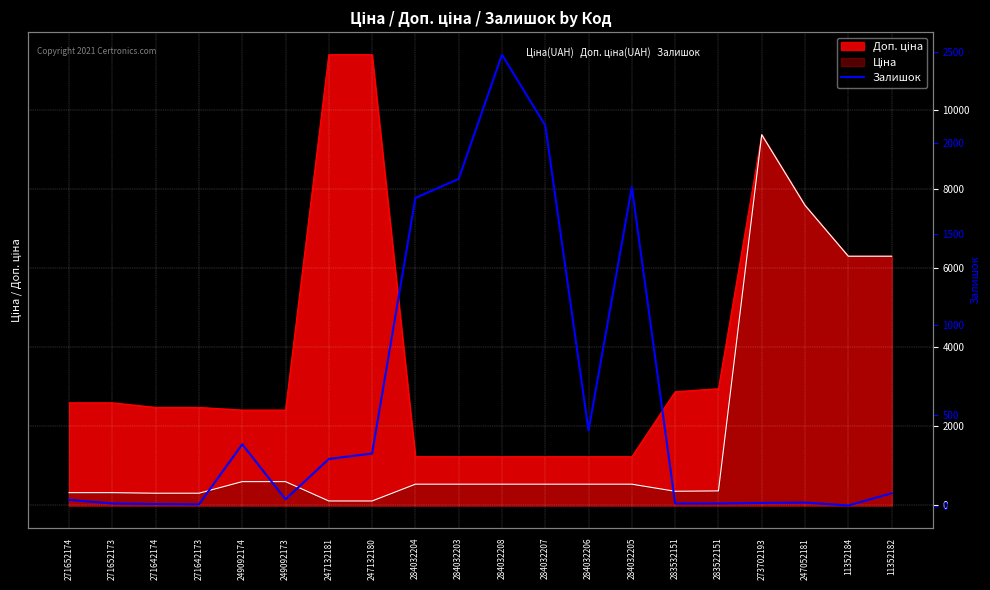

What is the maximum value shown in the chart?

2486